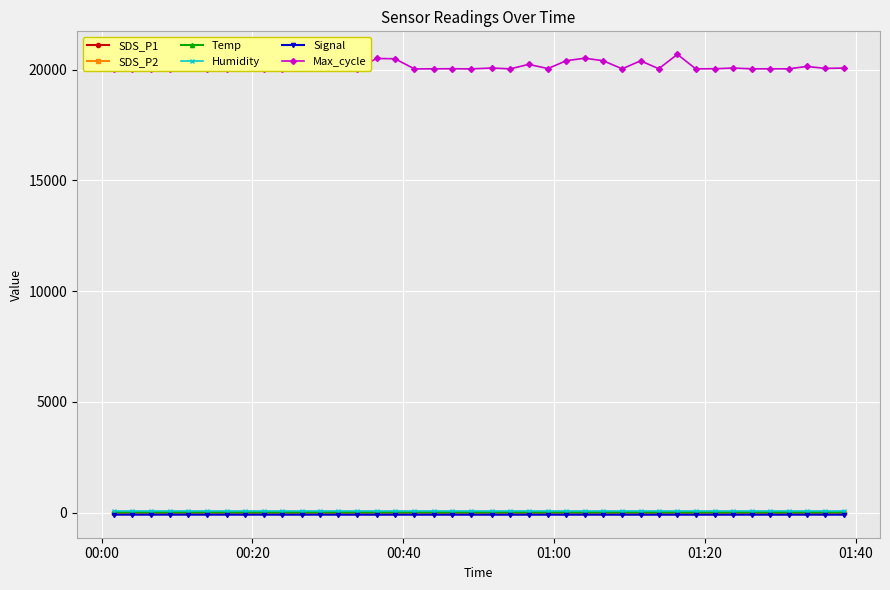

What is the sum of all Max_cycle values?

806496.0